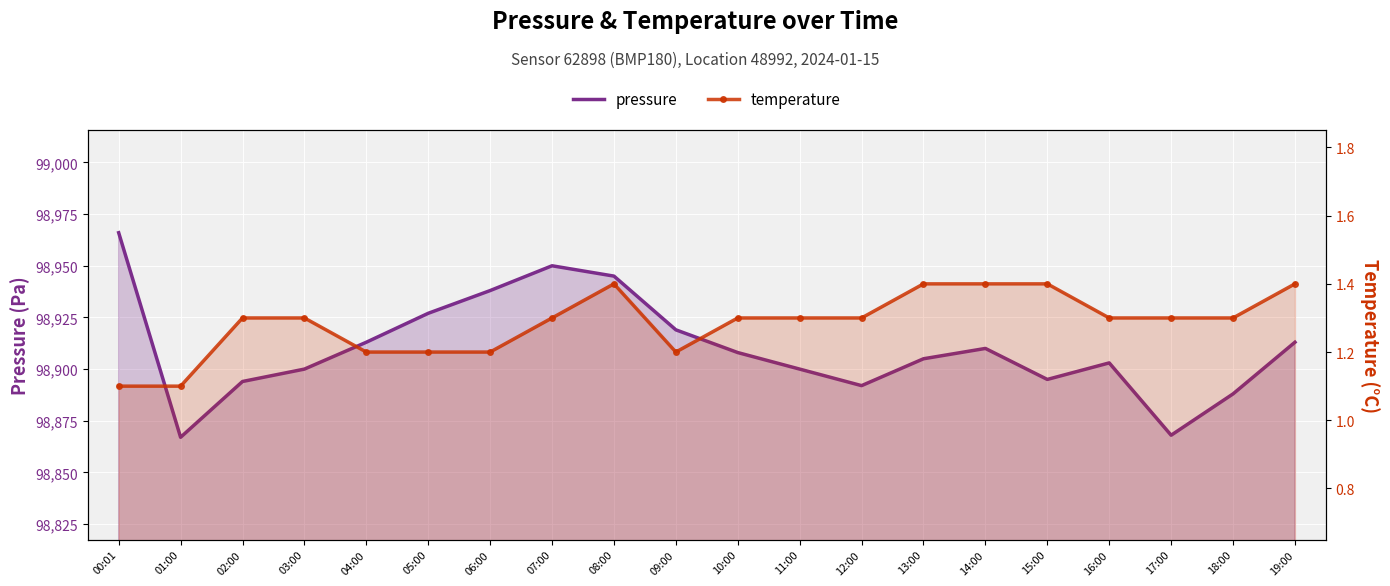

True or false: temperature has more than 1 interior local peaks.

False